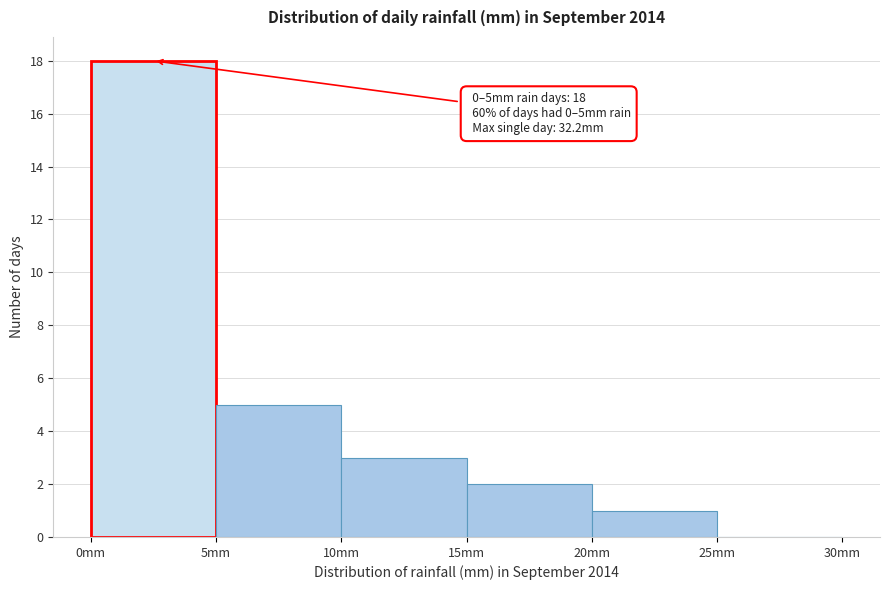

Over which range of the x-axis is the bar tallest?

0 to 5